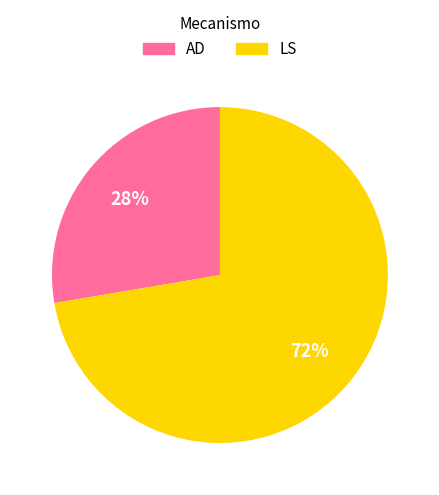

To the nearest percent, what percentage of the pie is LS?

72%